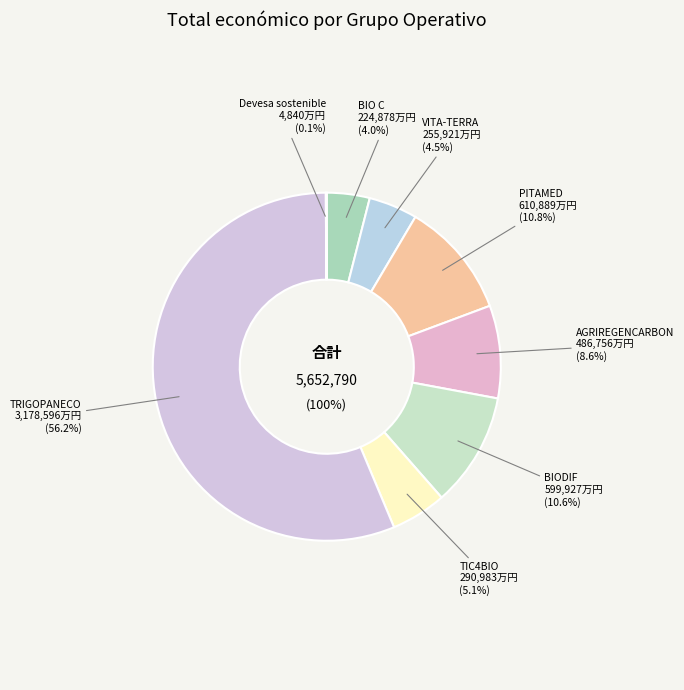

True or false: VITA-TERRA accounts for 5% of the total.

True